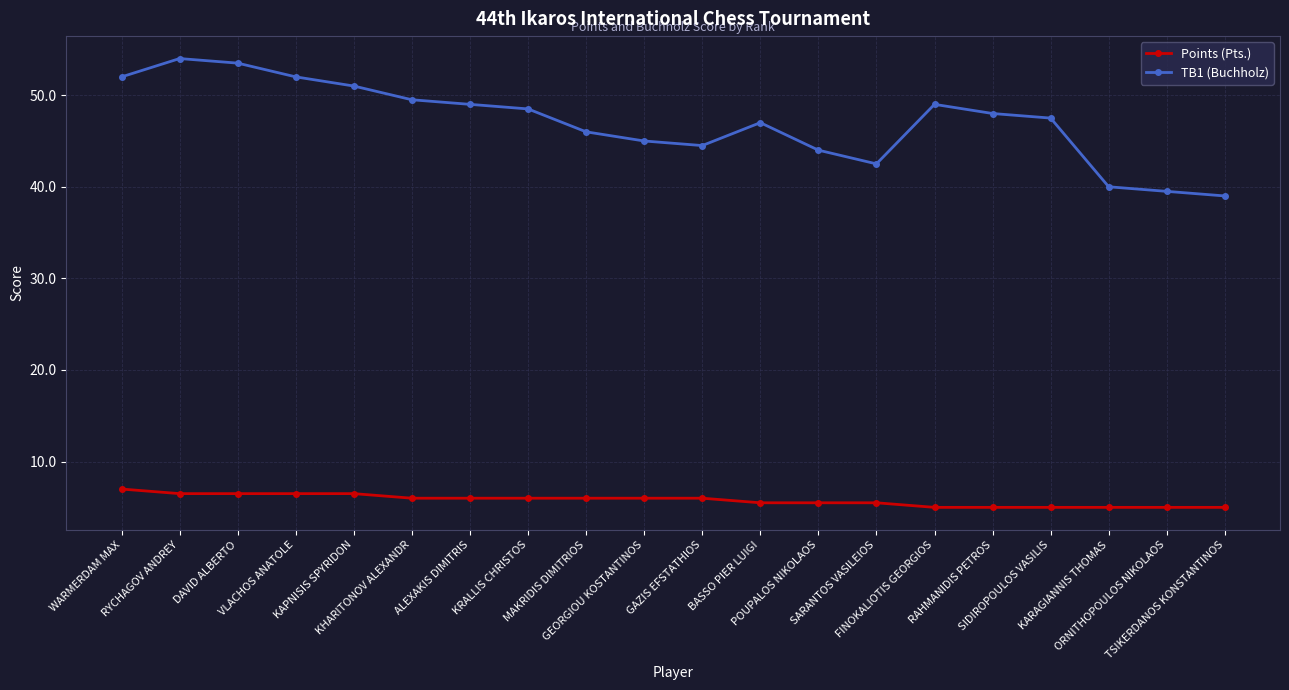

List the series in order of their peak value, lowest first.

Points (Pts.), TB1 (Buchholz)